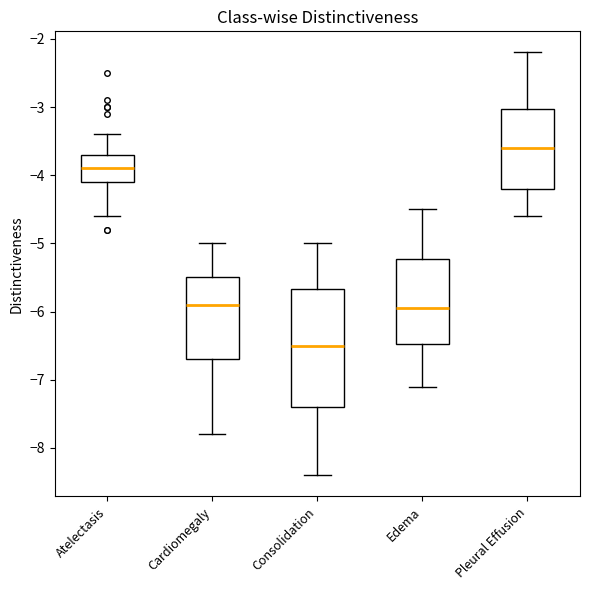

Which box's median line is the highest?

Pleural Effusion